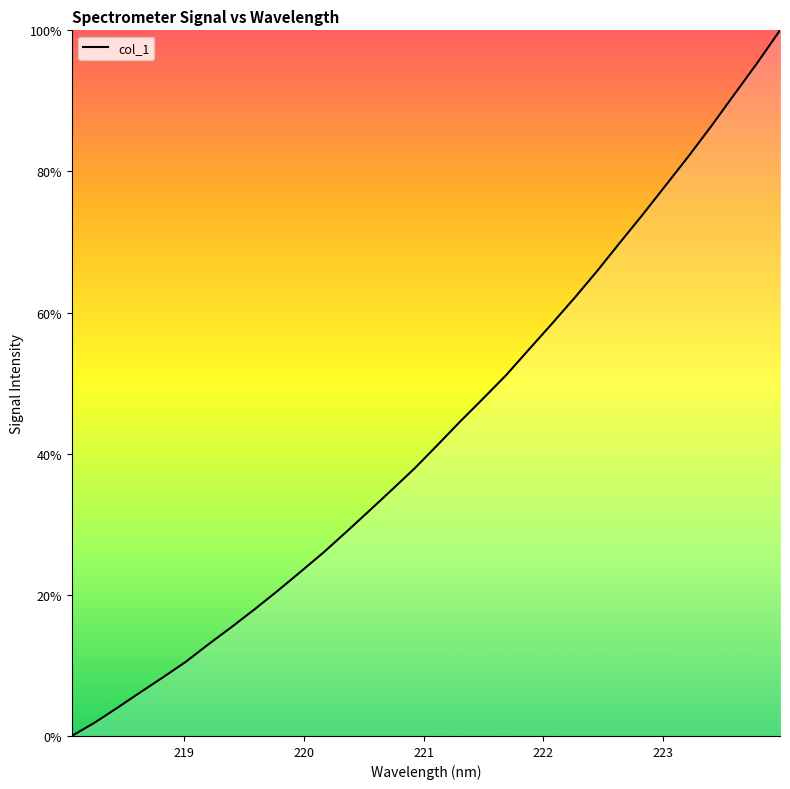

Is this an area chart (filled region under the line)?

No